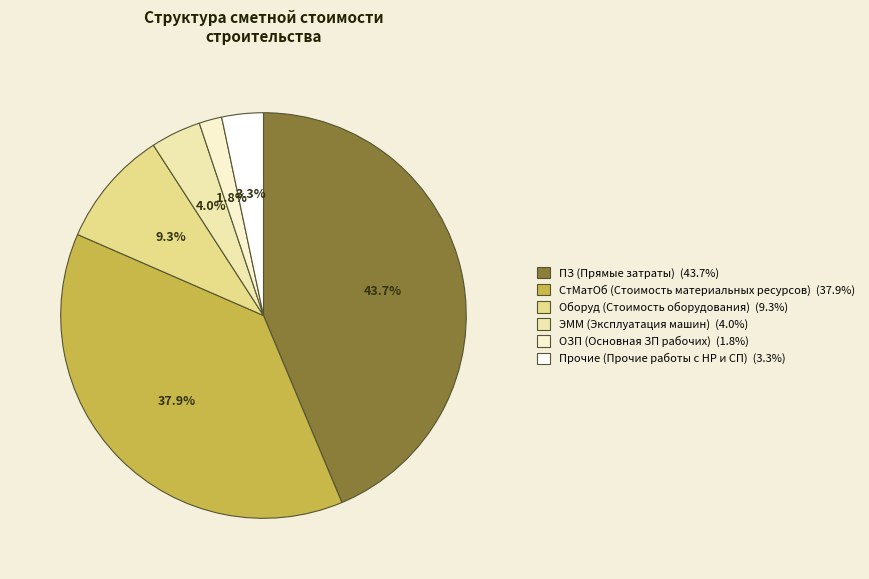

To the nearest percent, what is the combined percentage of ПЗ (Прямые затраты) and ЭММ (Эксплуатация машин)?

48%